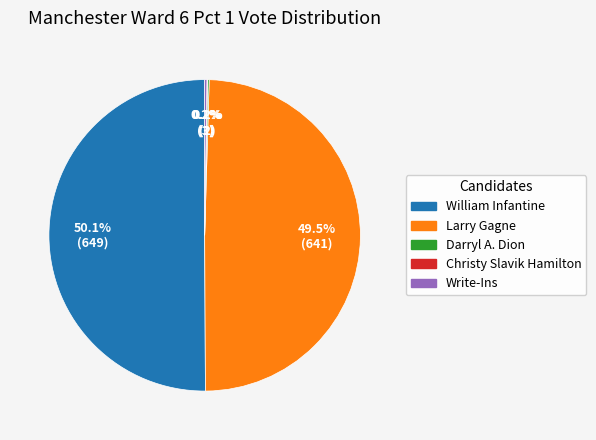

Which slice is the largest?

William Infantine